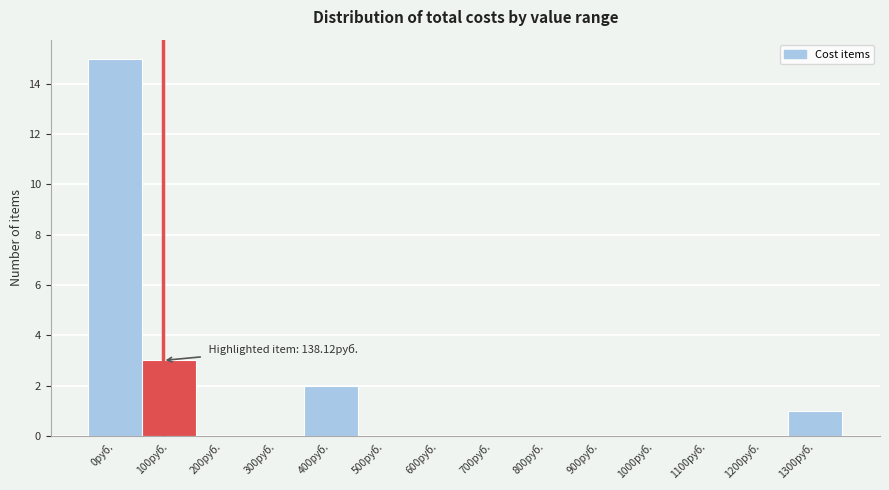

Reading left to right, list all the values displayed in this chart.

0руб.=15	100руб.=3	200руб.=0	300руб.=0	400руб.=2	500руб.=0	600руб.=0	700руб.=0	800руб.=0	900руб.=0	1000руб.=0	1100руб.=0	1200руб.=0	1300руб.=1